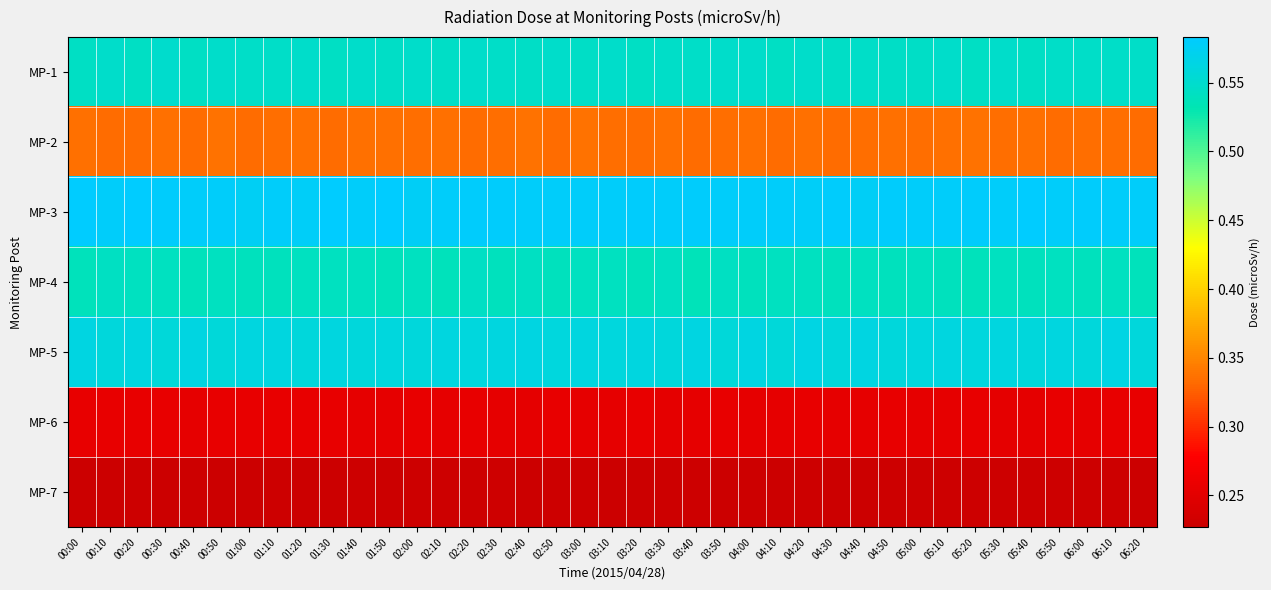

At which category is the sum across all series the highest?

04:20